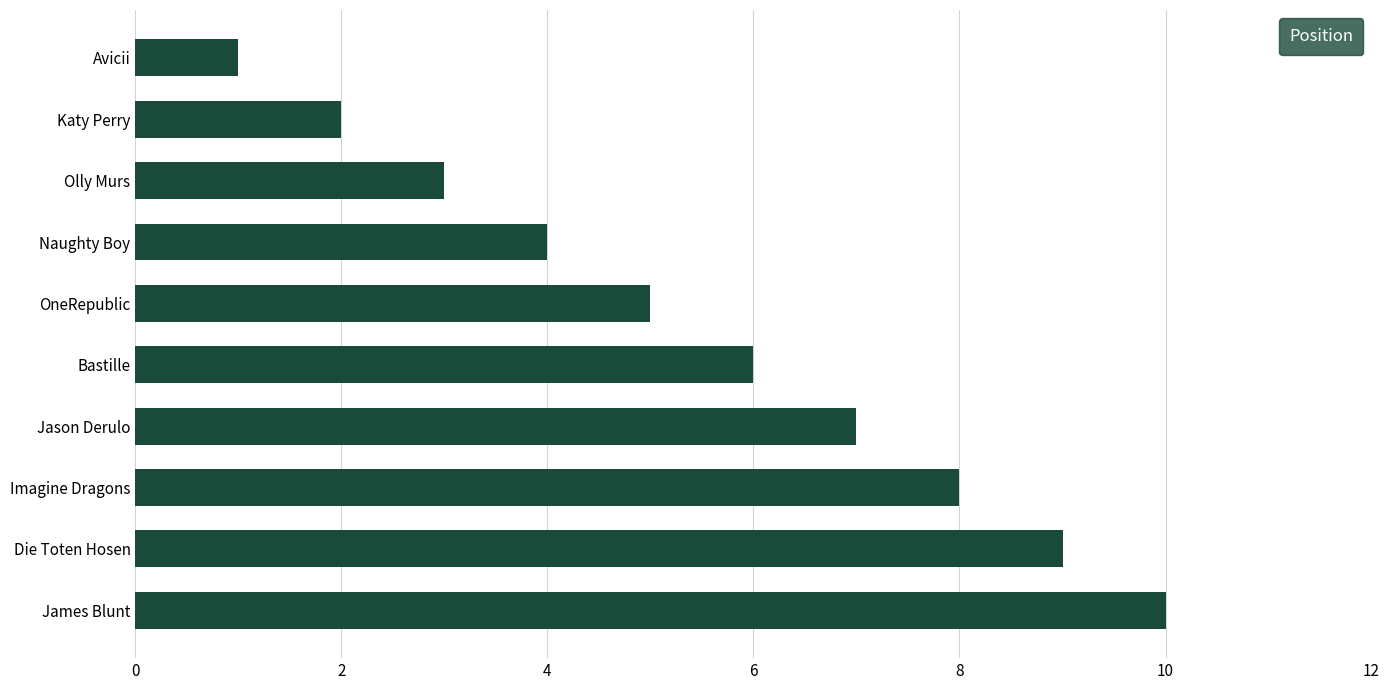

At which label is the value closest to 5?

OneRepublic